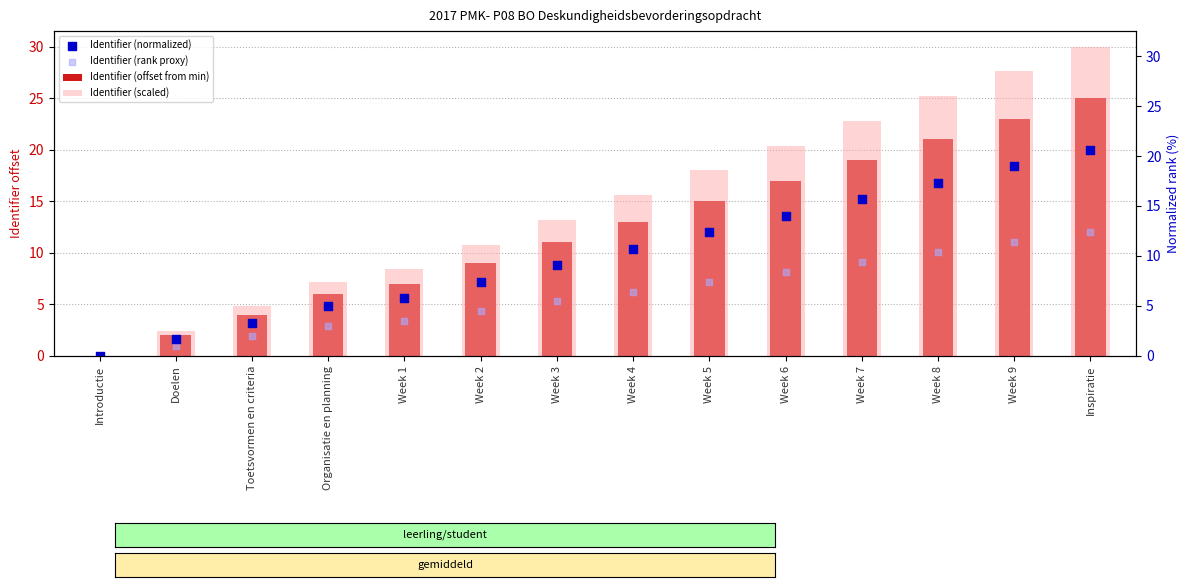

At which category is the sum across all series the highest?

Inspiratie